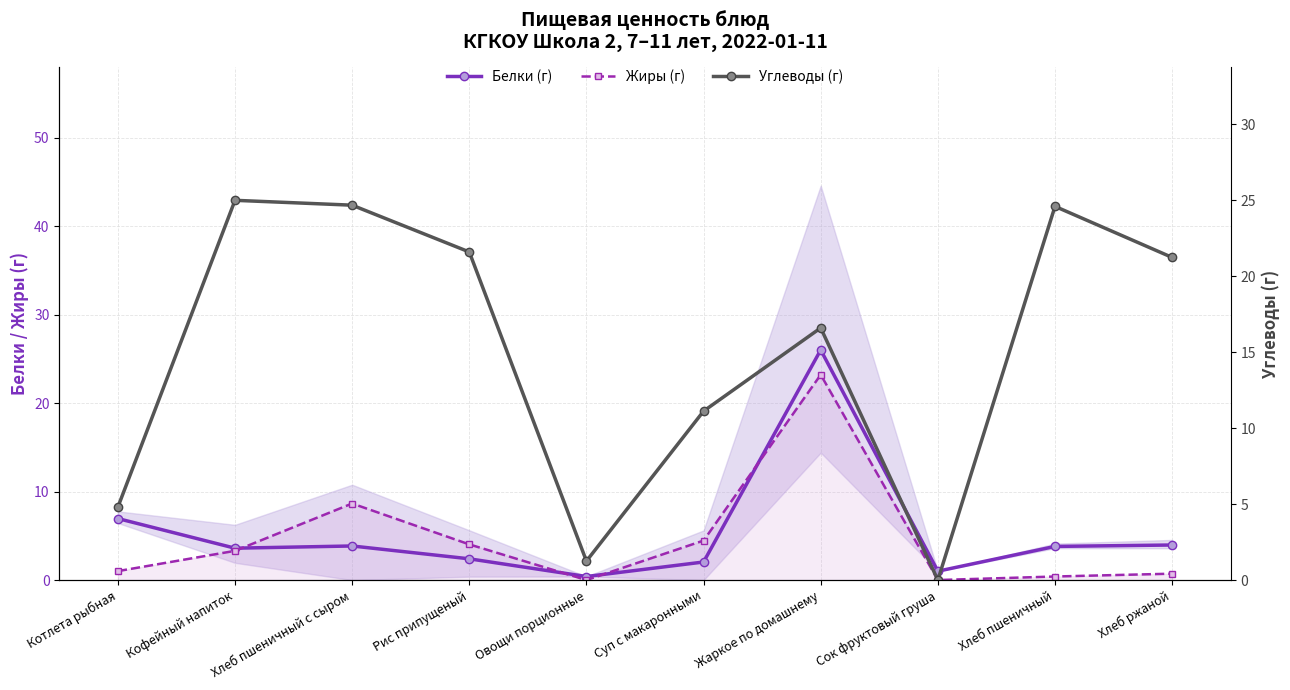

True or false: Углеводы (г) has more than 0 interior local peaks.

True